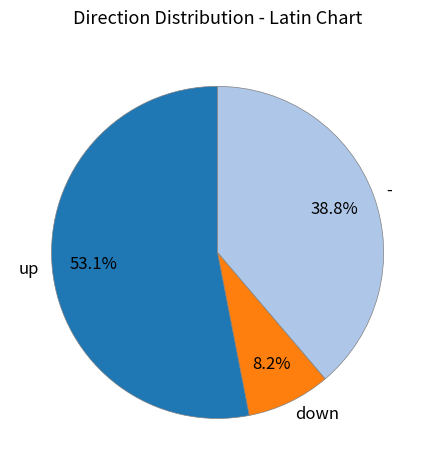

To the nearest percent, what percentage of the pie is up?

53%